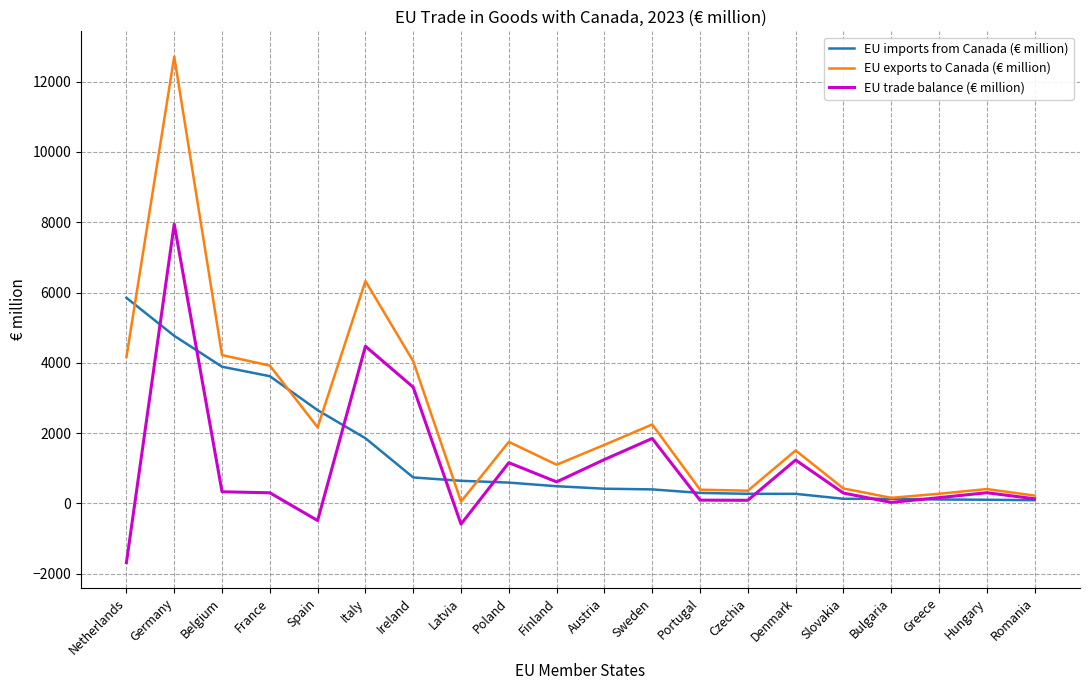

At which category is the sum across all series the highest?

Germany